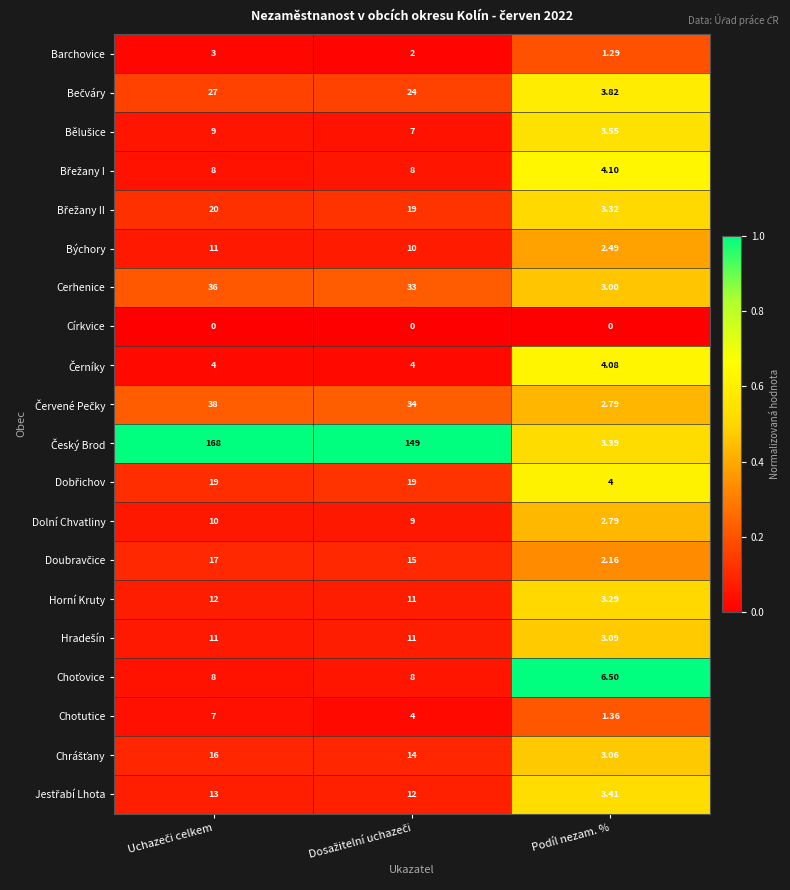

At how many categories does at least one series exceed 0?

3